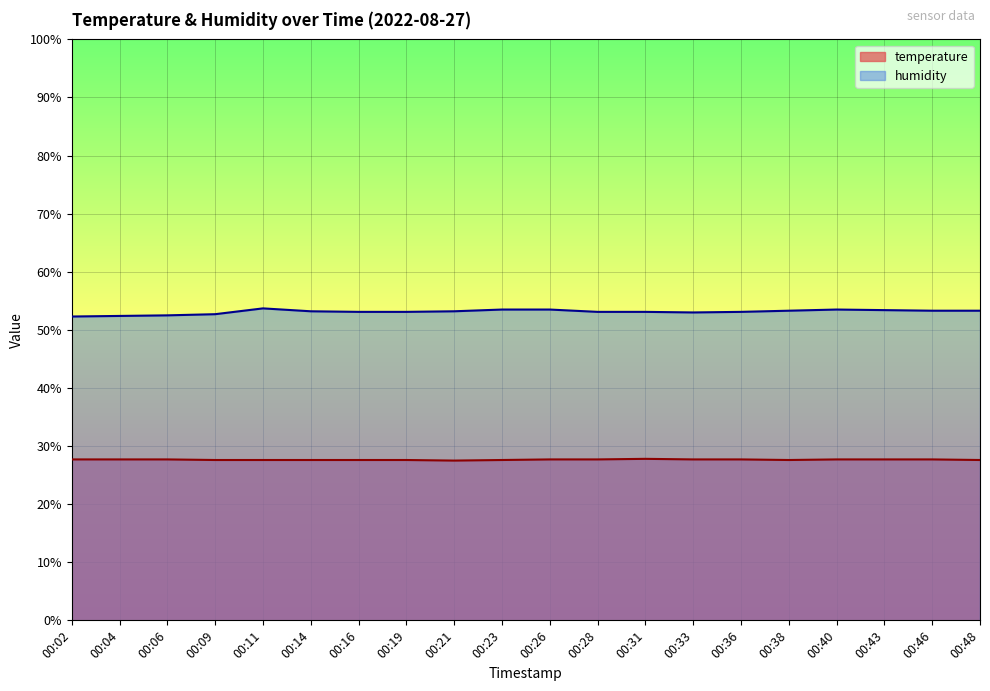

The humidity series shows 53.3 at 00:38. True or false?

True